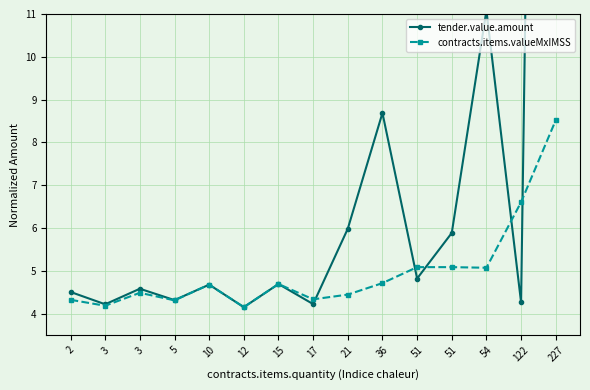

How many data points does each series have?

15